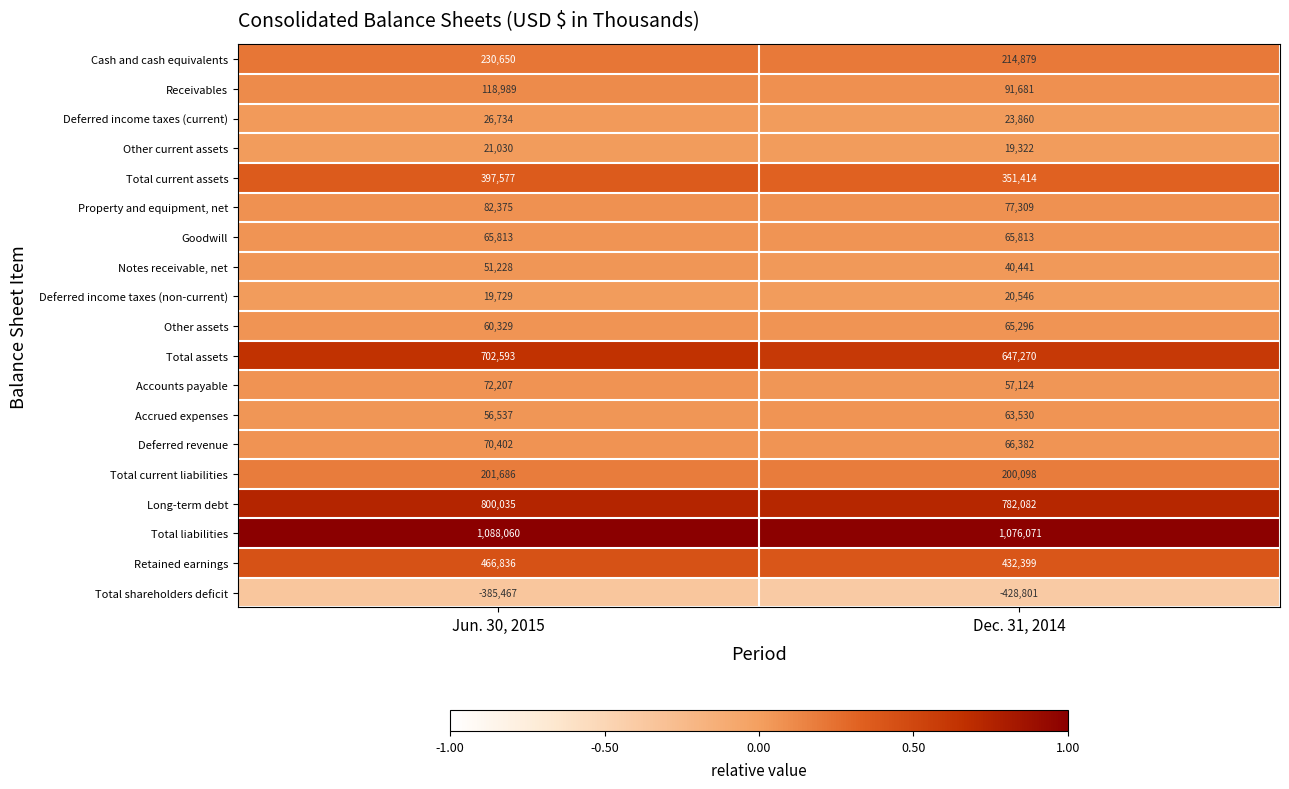

The value of Total current liabilities at Jun. 30, 2015 is 201686. True or false?

True